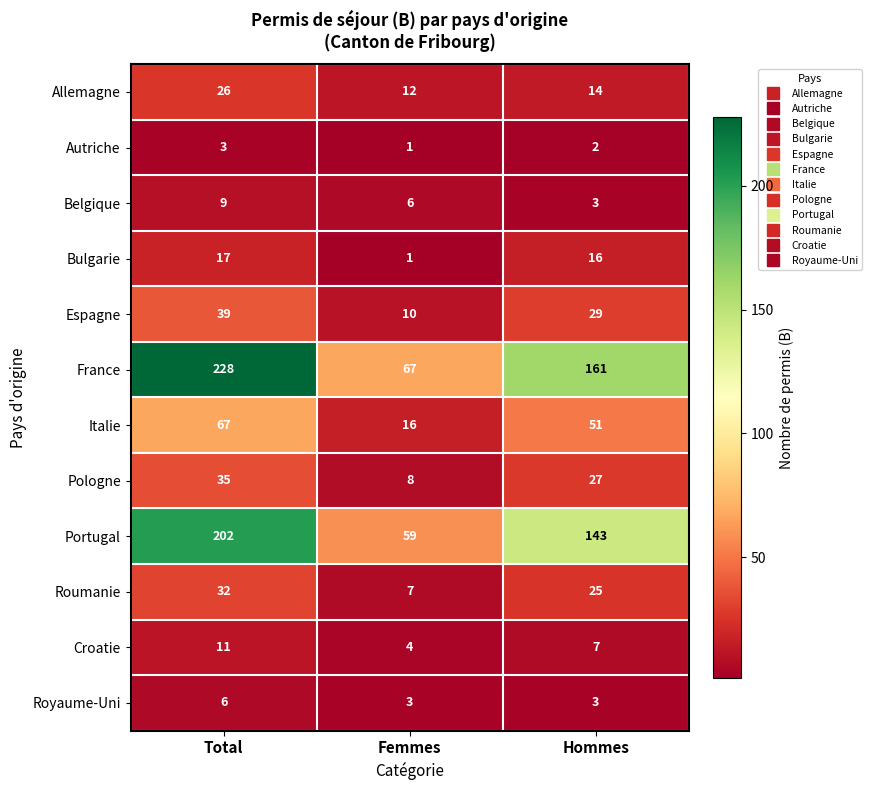

What is the sum of the Royaume-Uni values at Hommes and Femmes?

6